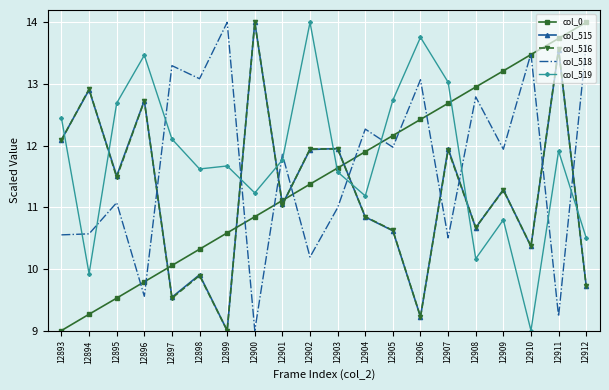

True or false: col_518 has more than 1 interior local peaks.

True